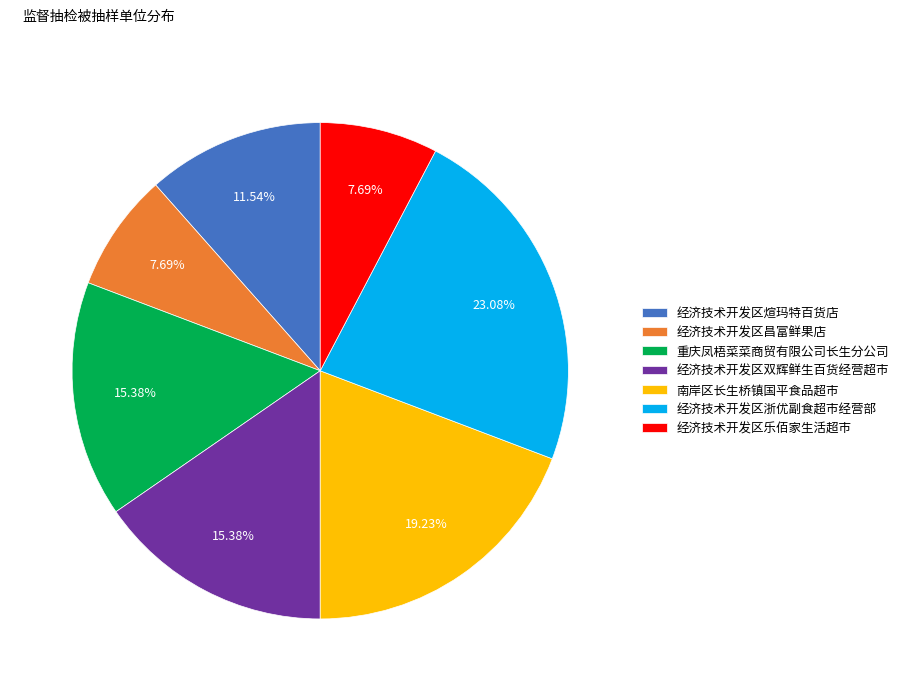

To the nearest percent, what percentage of the pie is 经济技术开发区昌富鲜果店?

8%